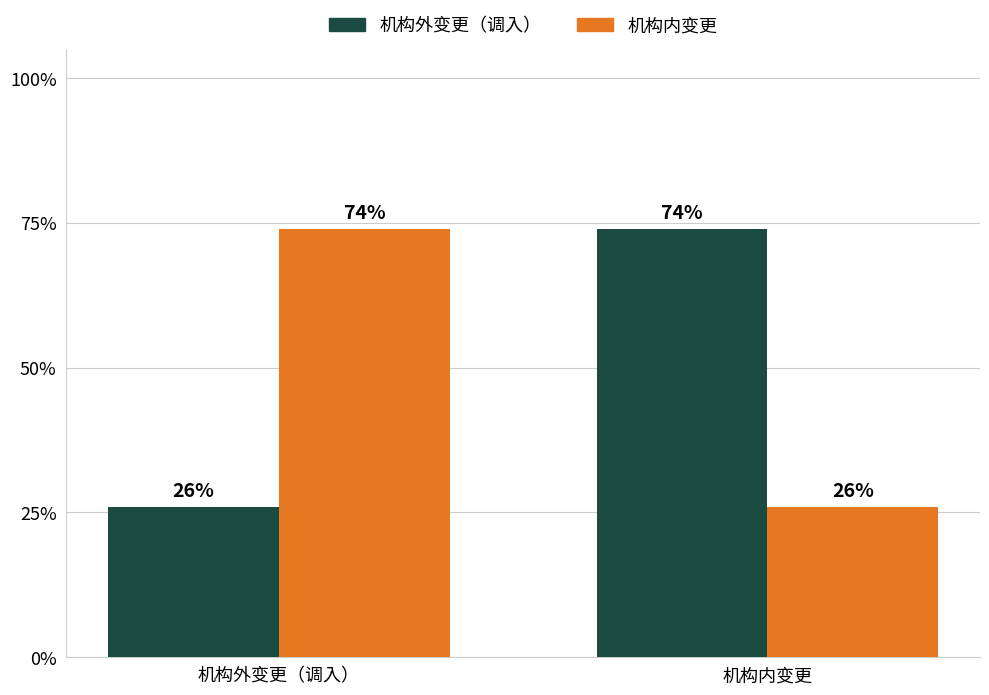

At 机构外变更（调入）, list the series in order from largest to smallest.

机构内变更, 机构外变更（调入）